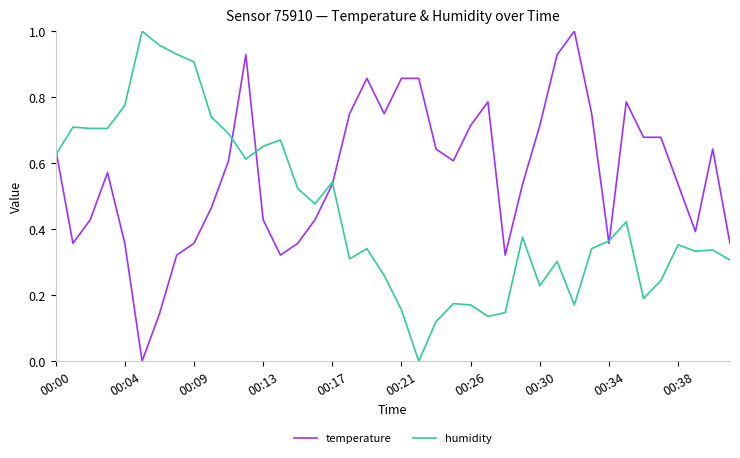

Does the chart have visible grid lines?

No